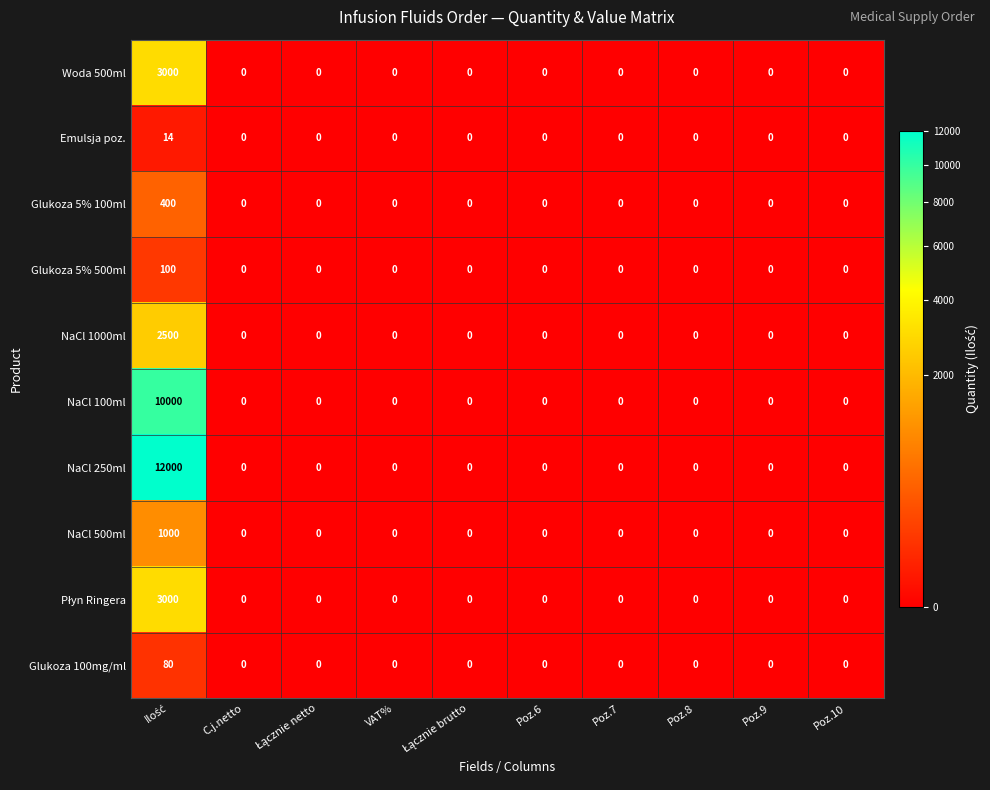

The Glukoza 100mg/ml series shows 0 at Poz.10. True or false?

True